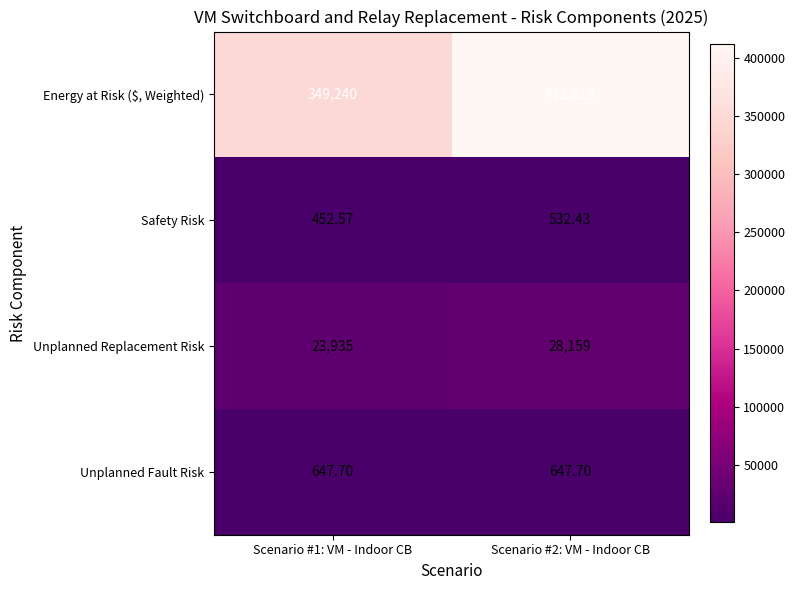

At which category is the sum across all series the highest?

Scenario #2: VM - Indoor CB